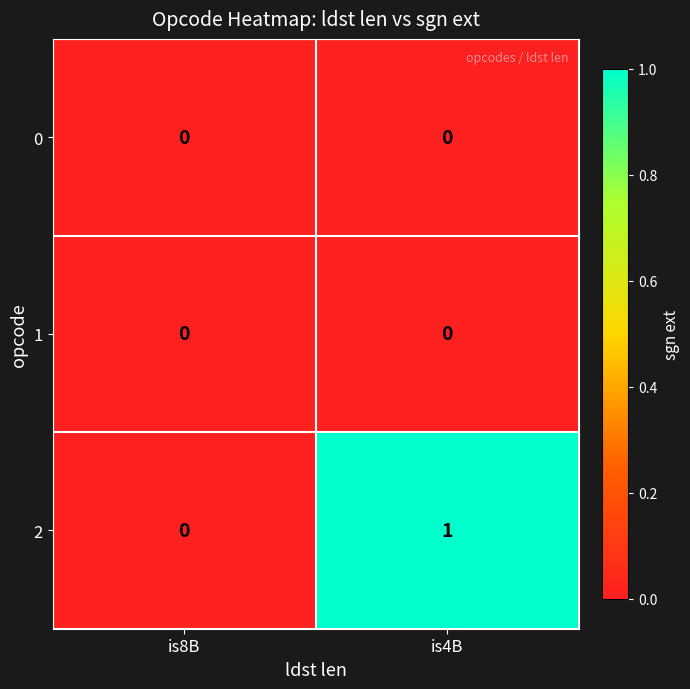

Is it true that 0 equals 0 at is4B?

True